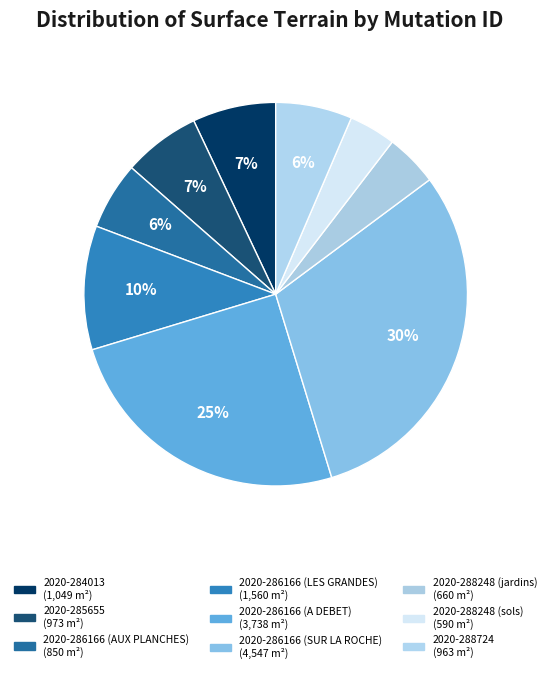

What is the ratio of the value at 2020-284013 to the value at 2020-286166 (A DEBET)?

0.3